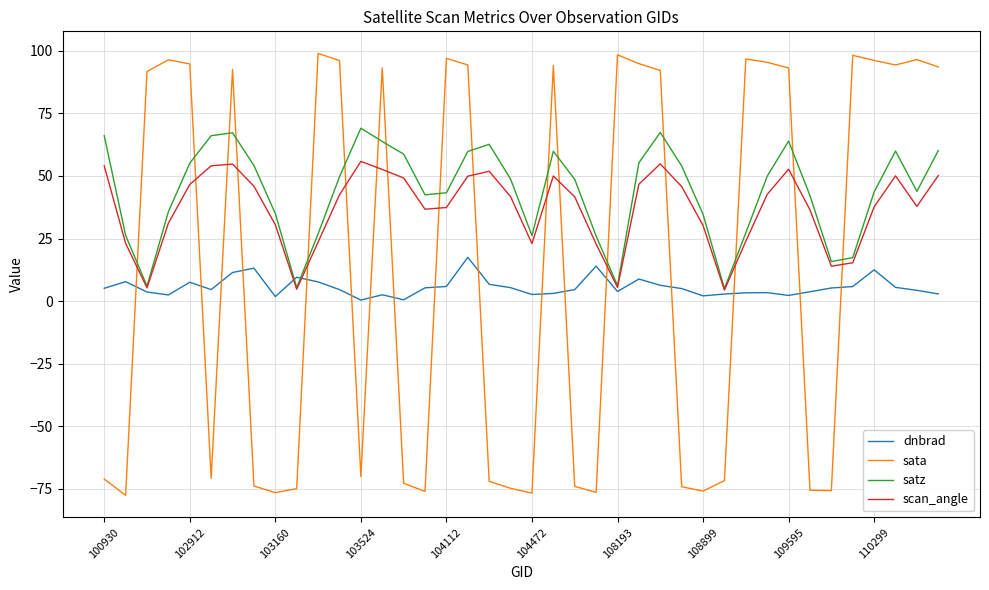

What is the sum of all satz values?

1749.2